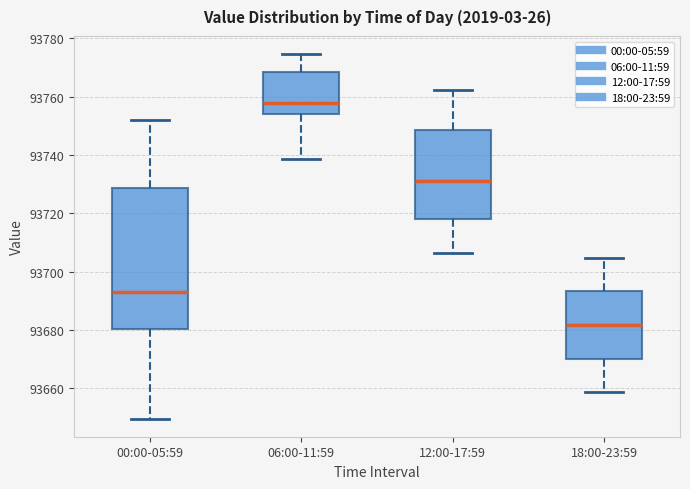

Which box has the highest median line?

06:00-11:59